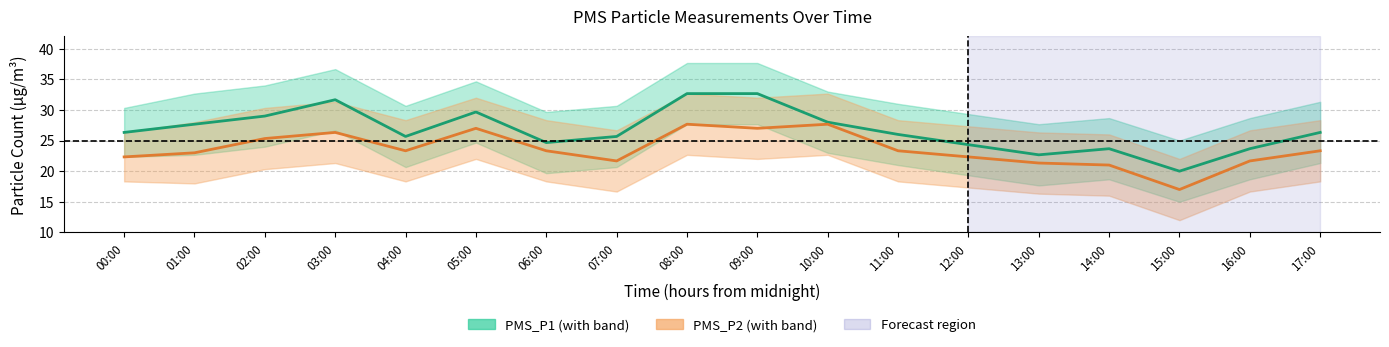

At which label does PMS_P2 first exceed 23?

02:00